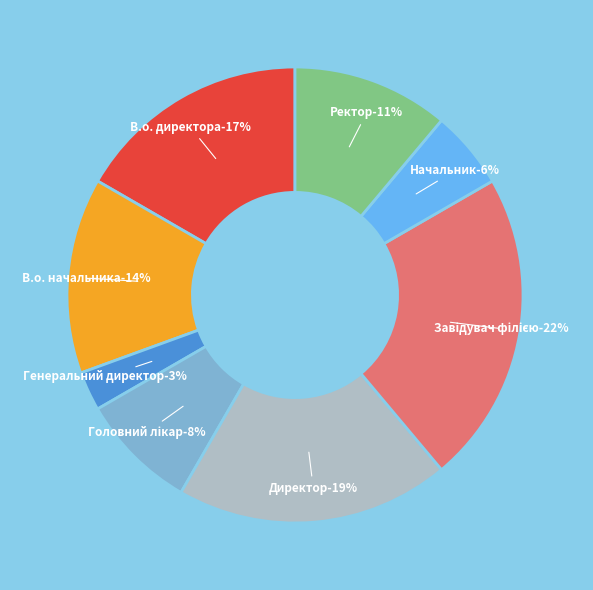

Is Головний лікар the majority of the pie?

No